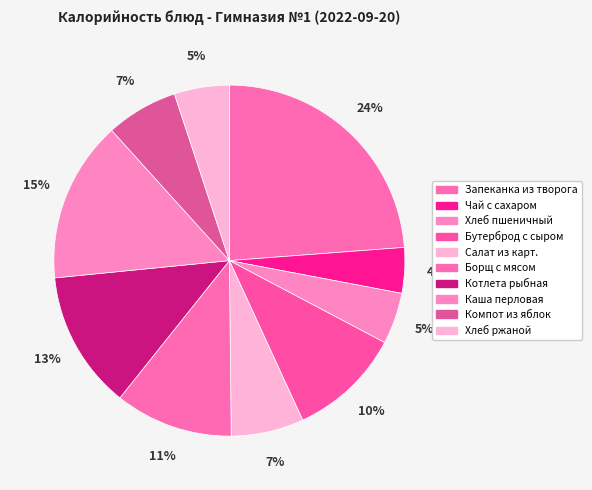

Rank the categories by value from lowest to highest.

Чай с сахаром, Хлеб пшеничный, Хлеб ржаной, Компот из яблок, Салат из карт., Бутерброд с сыром, Борщ с мясом, Котлета рыбная, Каша перловая, Запеканка из творога